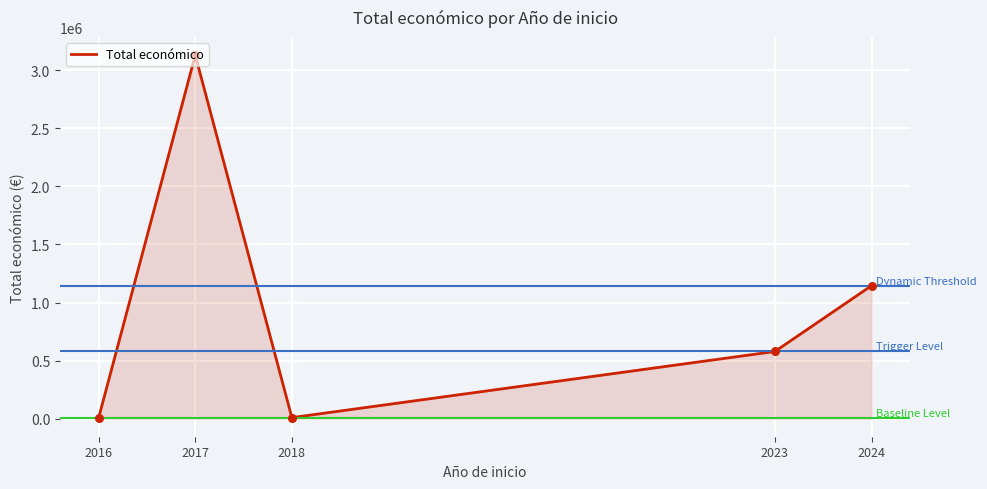

What is the change in value from 2016 to 2024?

+1139284